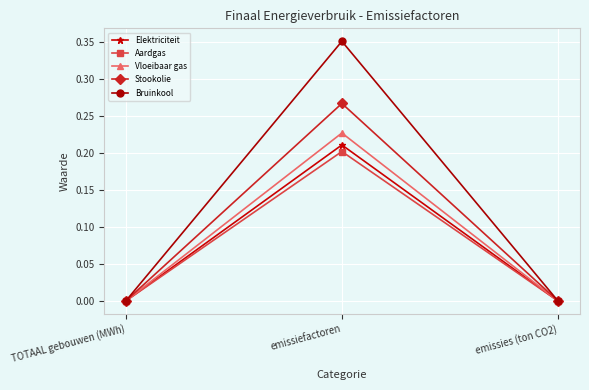

What is the total value across all series at emissiefactoren?

1.3